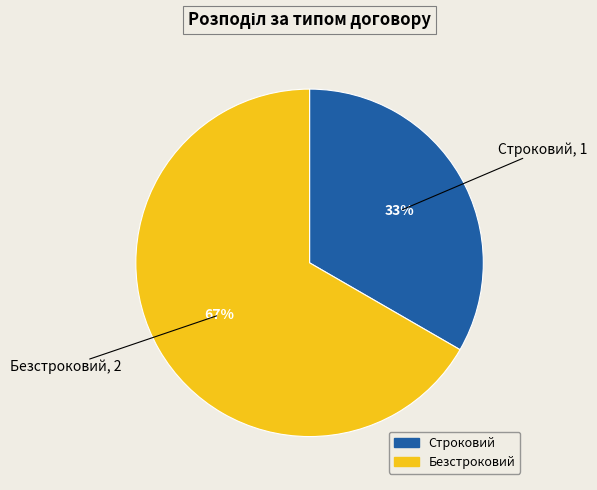

Is the sum of Безстроковий and Строковий greater than half?

Yes